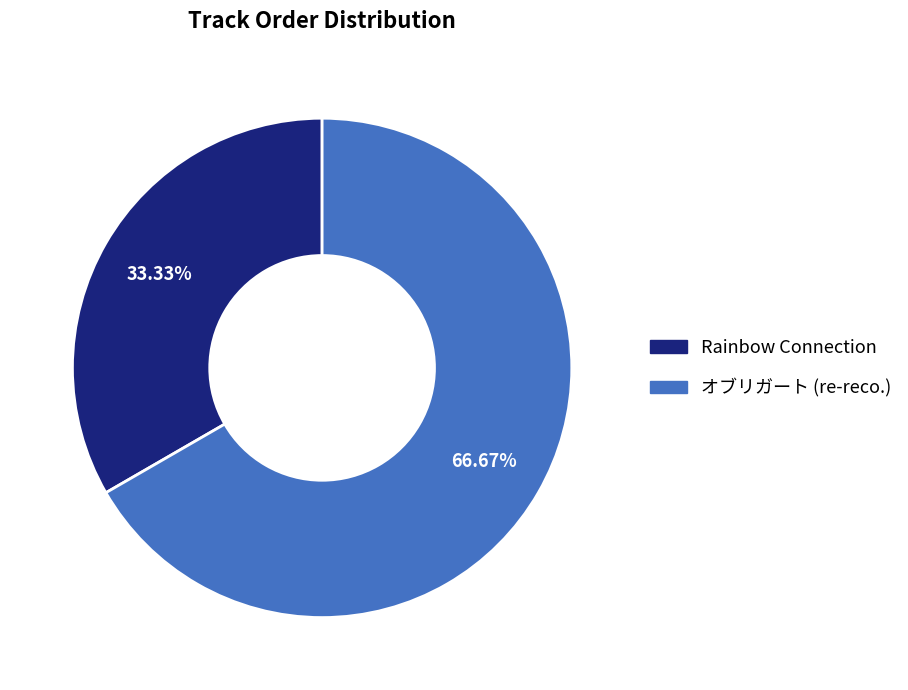

To the nearest percent, what is the combined percentage of オブリガート (re-reco.) and Rainbow Connection?

100%